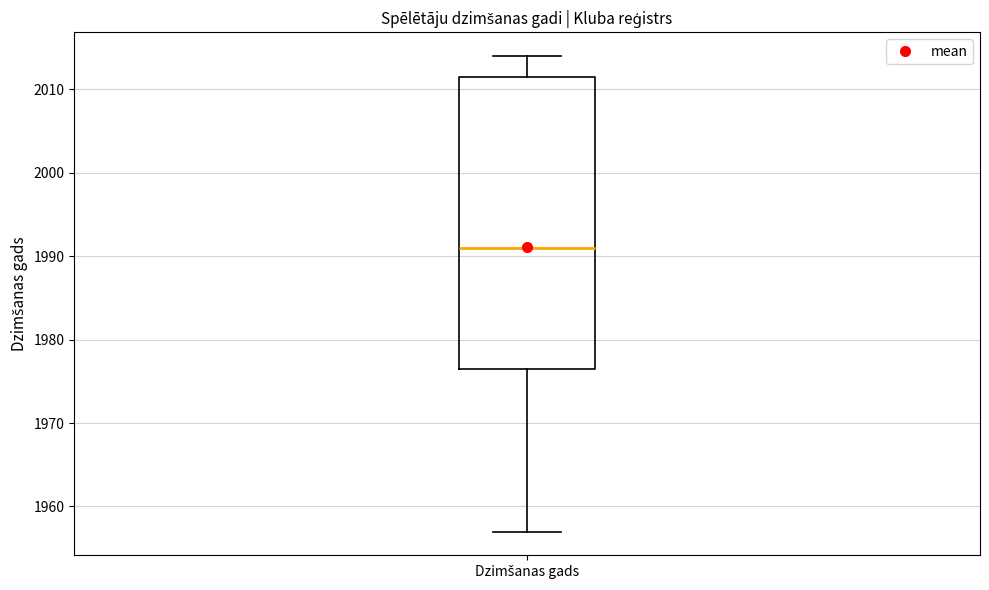

Read this box plot against the y-axis: the position of the median line, the range covered by the box, and the ends of both whiskers. The values are not printed on the chart, so give them approximately, as read against the axis.

median 1991, box 1977 to 2012, whiskers 1957 to 2014